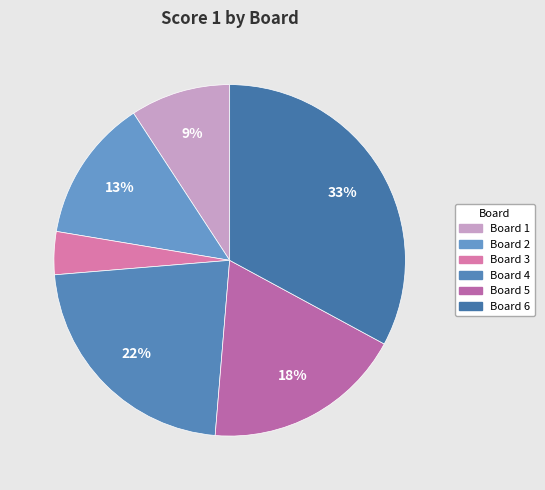

Approximately how many times larger is the value at Board 3 compared to Board 2?

0.3